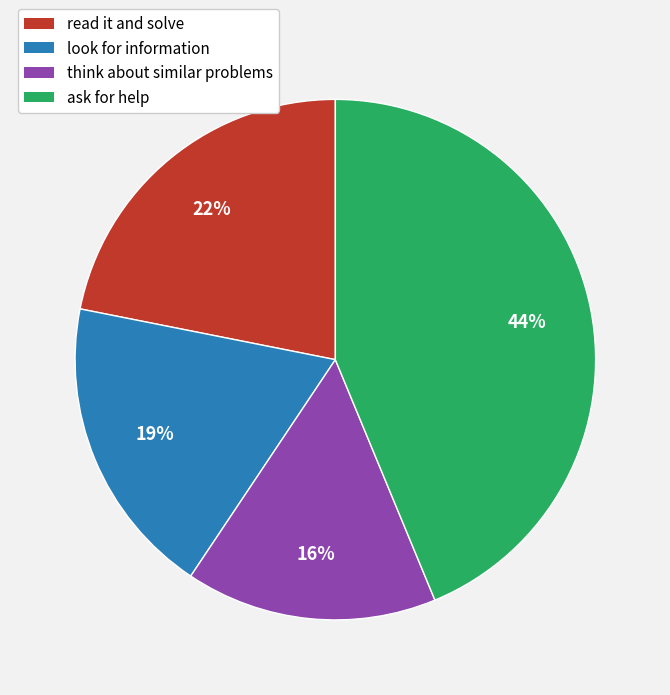

What is the ratio of the value at look for information to the value at ask for help?

0.4